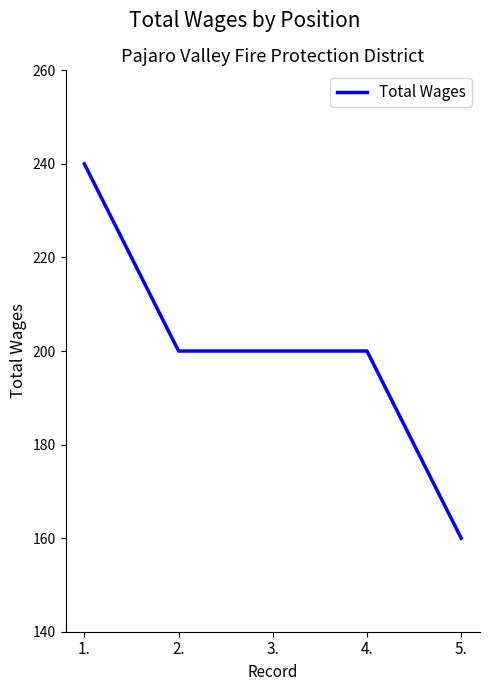

Reading right to left, extract all data points from this chart.

5.=160	4.=200	3.=200	2.=200	1.=240